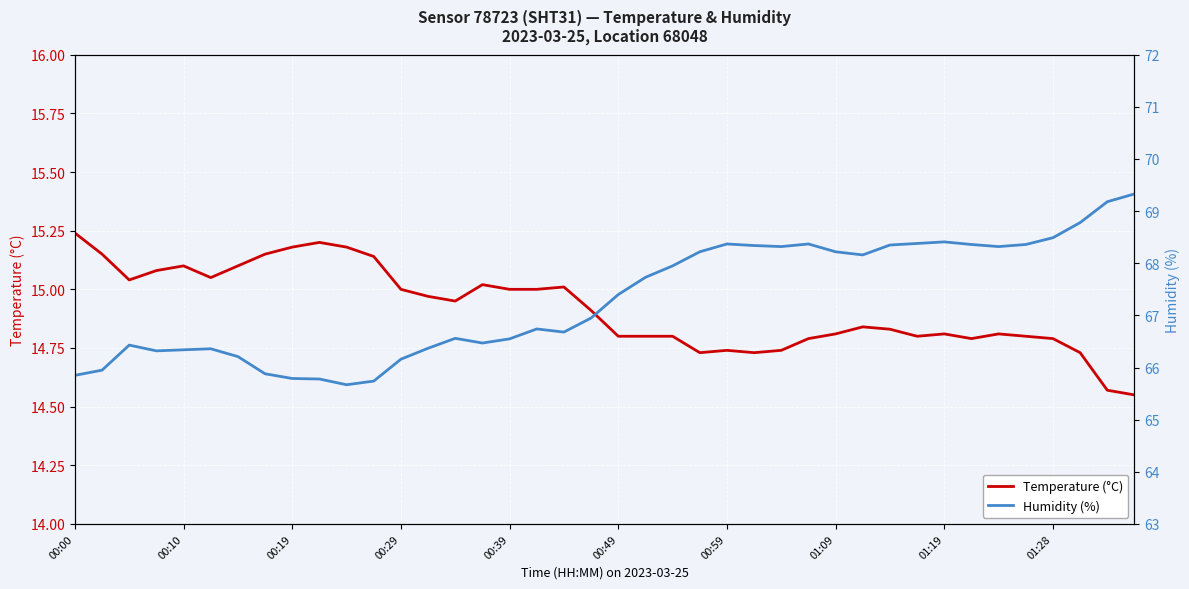

What are all the series names shown in the legend?

Temperature (°C), Humidity (%)